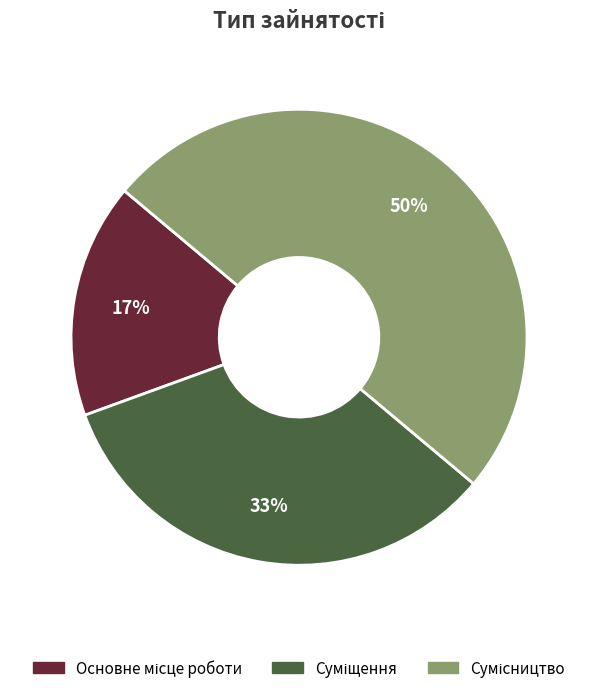

To the nearest percent, what is the average slice percentage?

33%